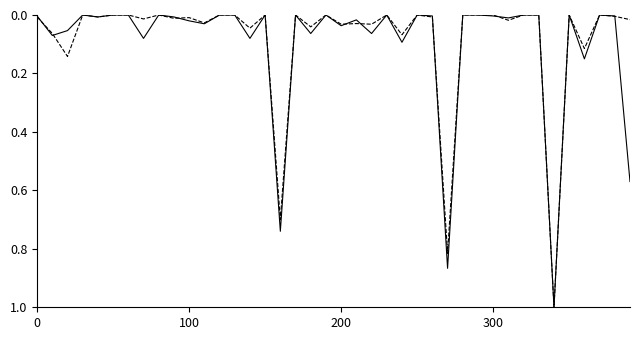

What is the maximum value shown in the chart?

1.0